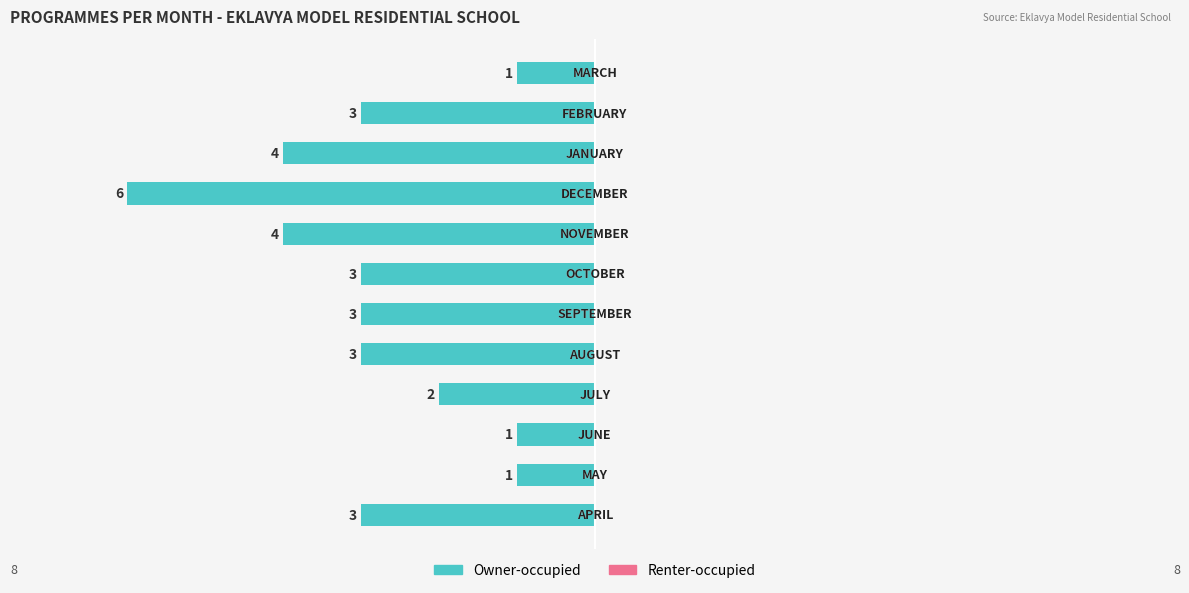

Are the bars horizontal?

Yes